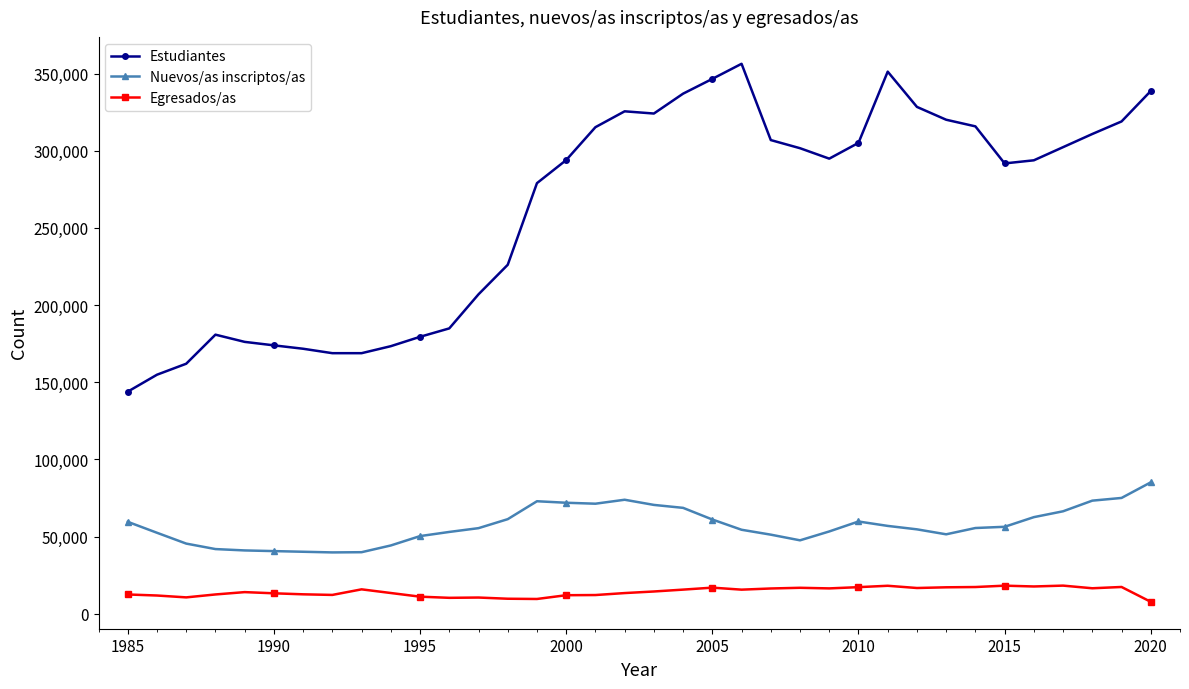

What is the value of the Egresados/as point at the 10th from the left?

13434